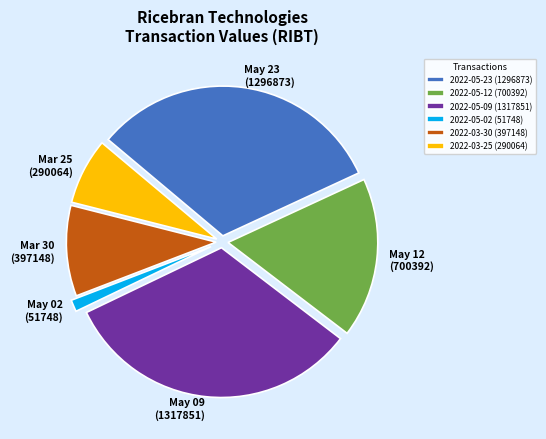

Rank the categories by value from lowest to highest.

2022-05-02 (51748), 2022-03-25 (290064), 2022-03-30 (397148), 2022-05-12 (700392), 2022-05-23 (1296873), 2022-05-09 (1317851)